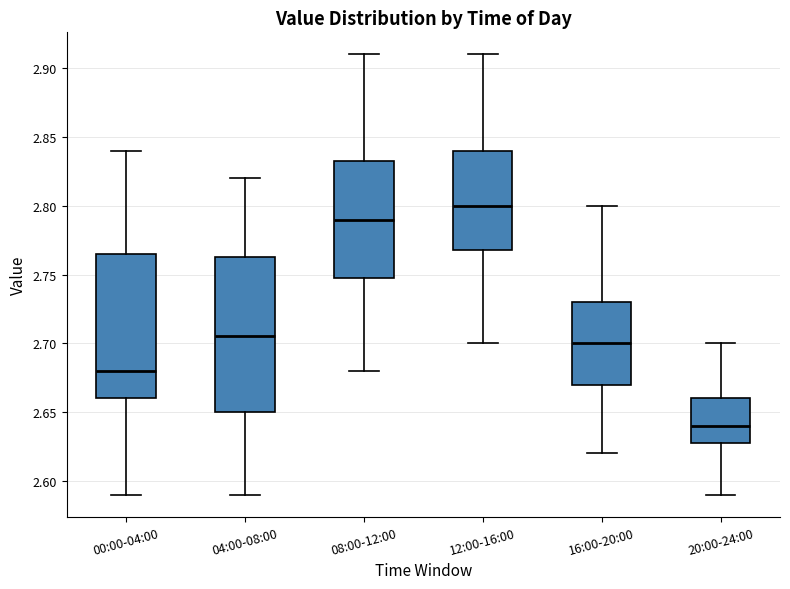

Comparing the boxes themselves (not the whiskers), which one is the tallest?

04:00-08:00